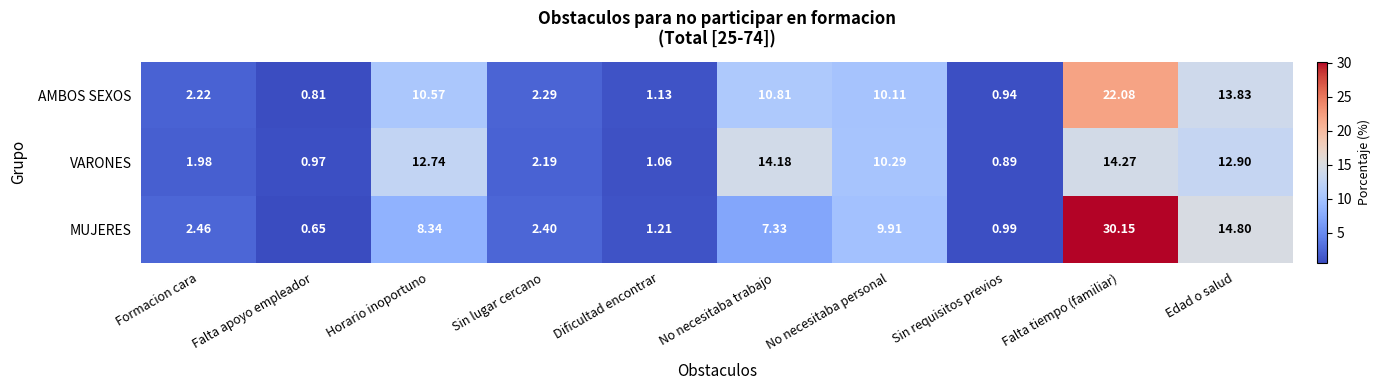

How many data points in MUJERES are less than 7?

5